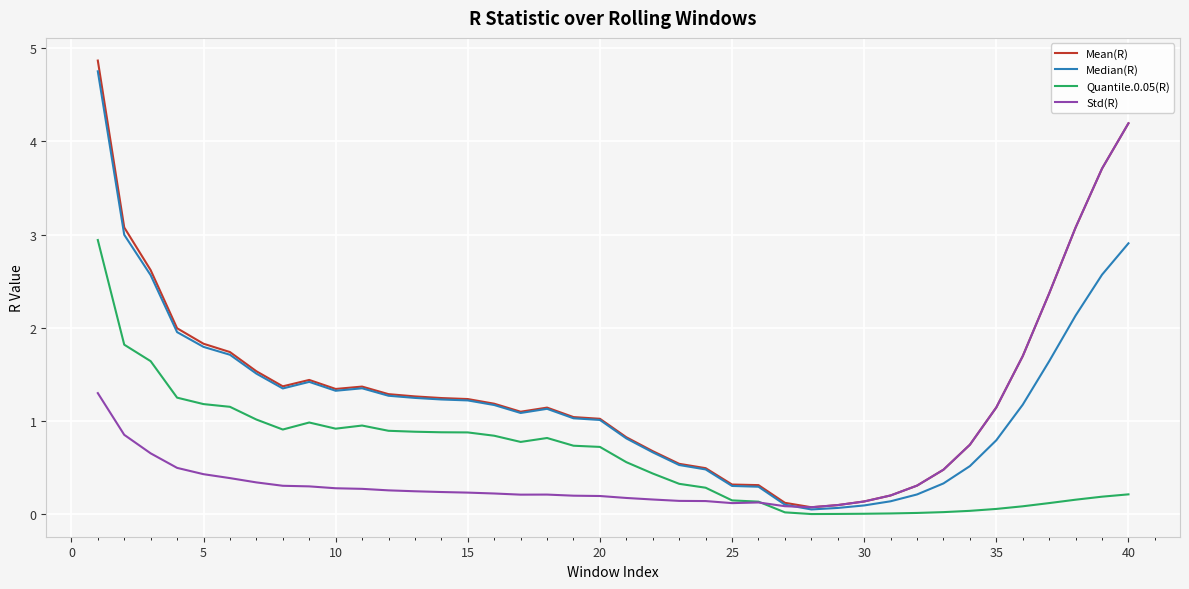

True or false: Median(R) and Quantile.0.05(R) intersect in this chart.

False